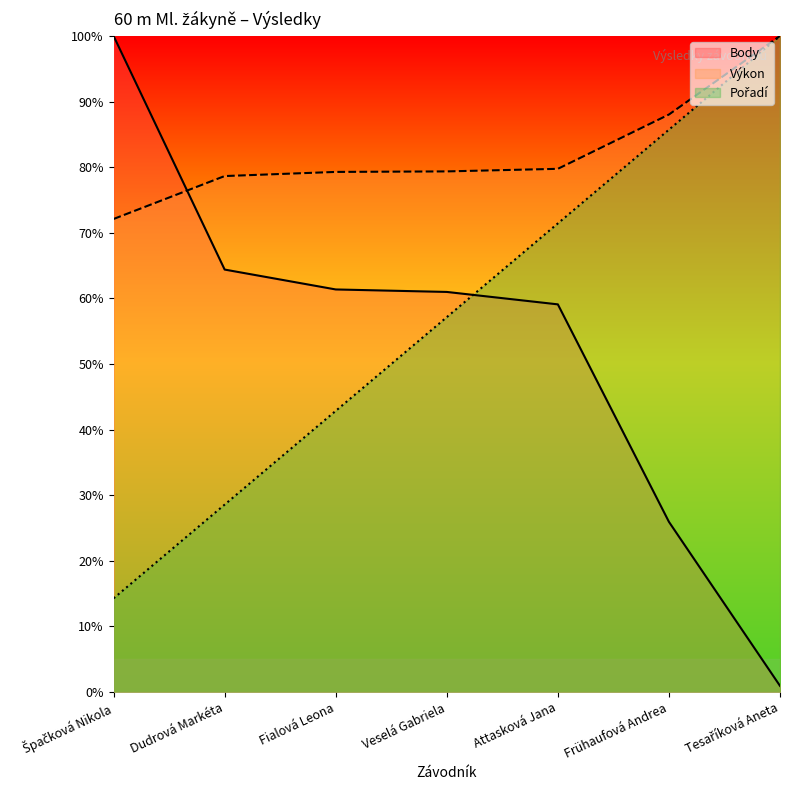

Reading left to right, what are all the values shown in this chart?

Pořadí: 14.3	28.6	42.9	57.1	71.4	85.7	100.0
Výkon: 72.1	78.6	79.3	79.4	79.7	88.0	100.0
Body: 100.0	64.4	61.4	61.0	59.1	25.9	0.9